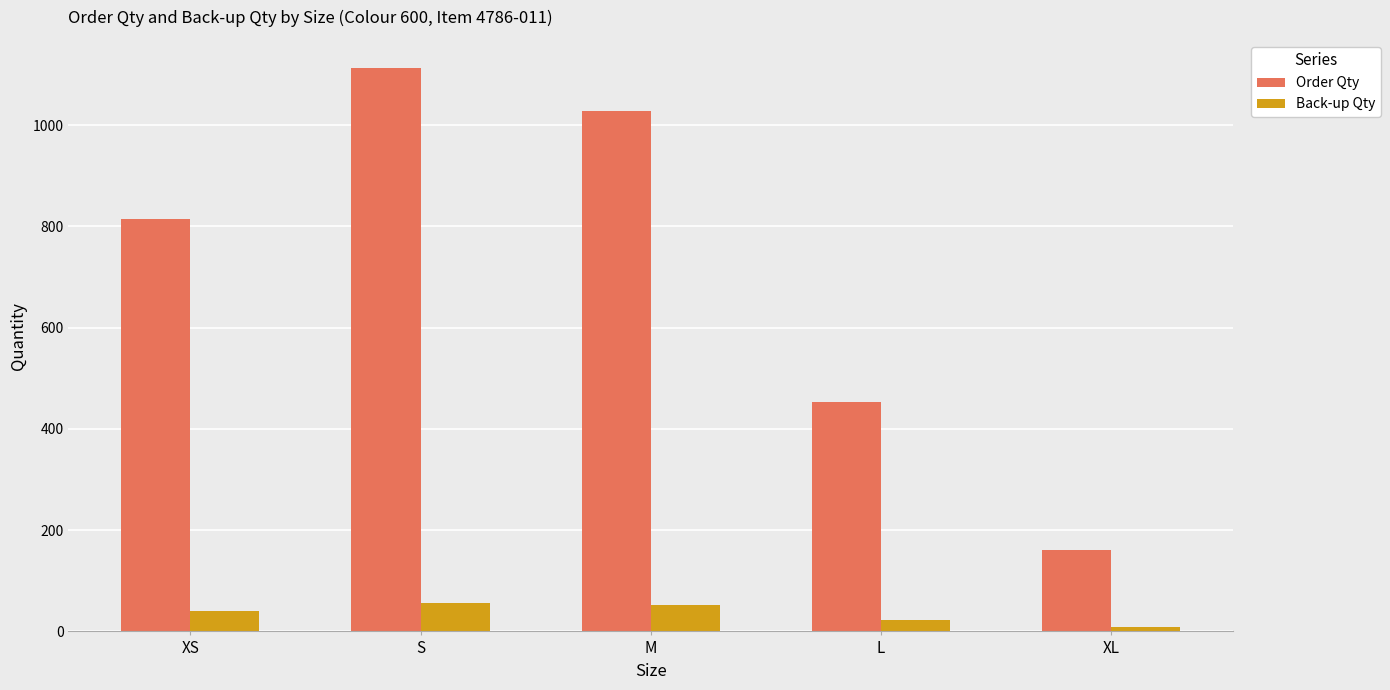

What is the spread (max minus min) of values at M?

976.6